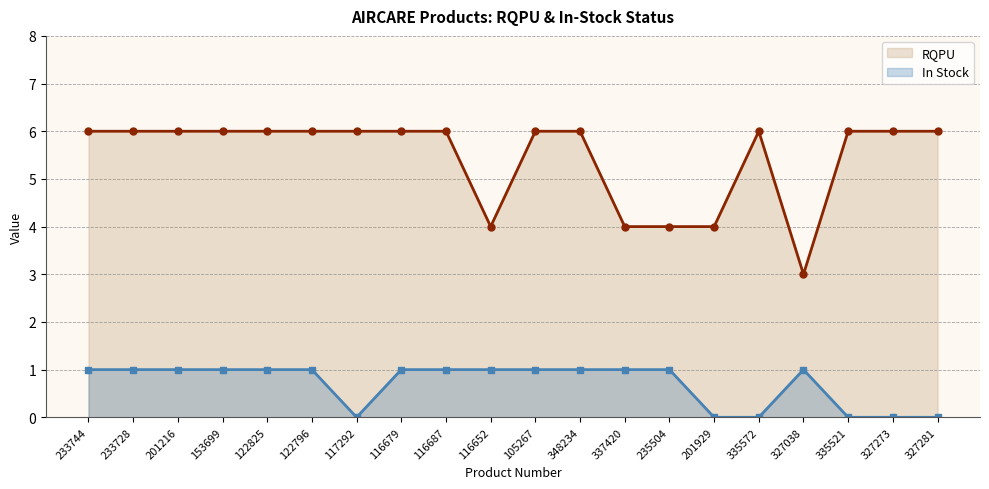

What is the difference between the second highest and second lowest values in the In Stock series?

1